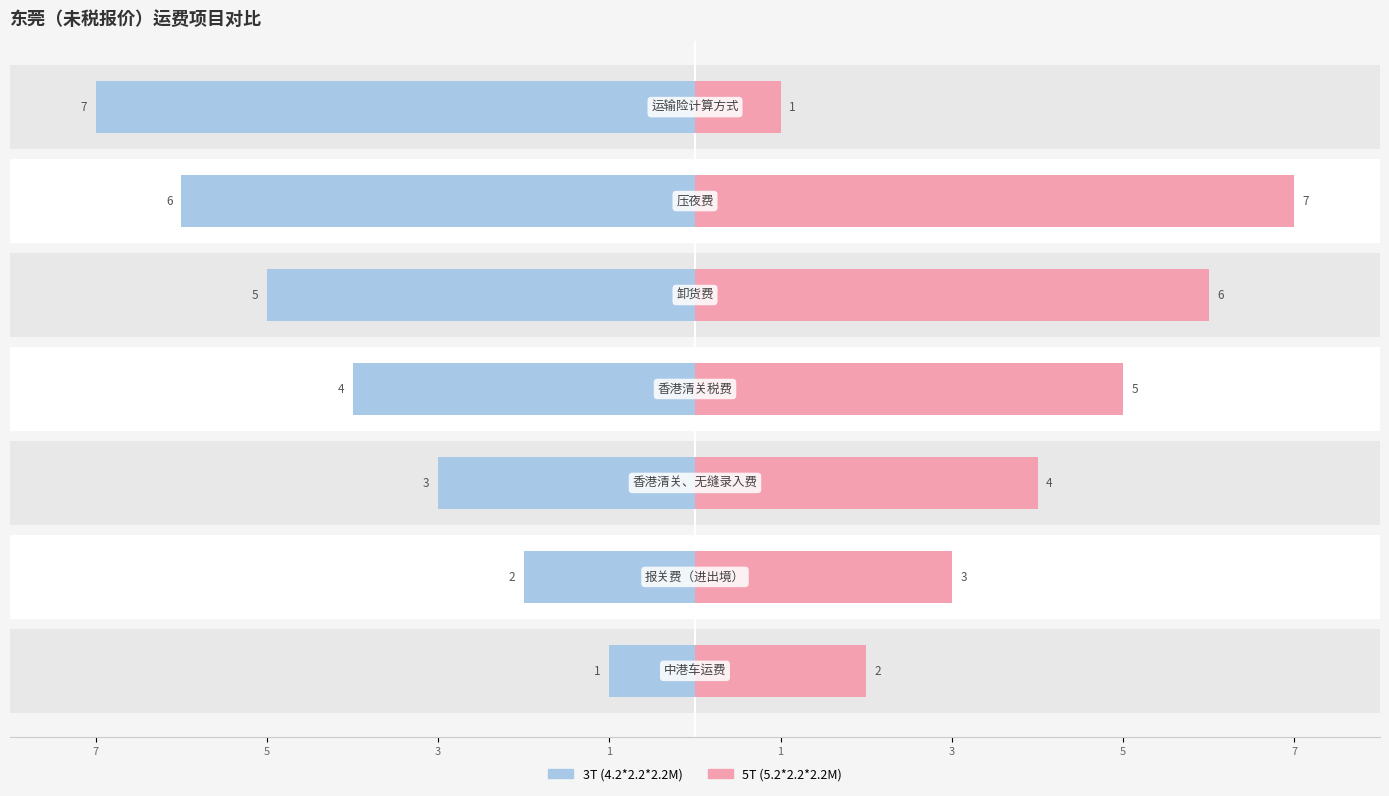

Does the chart contain stacked bars?

No